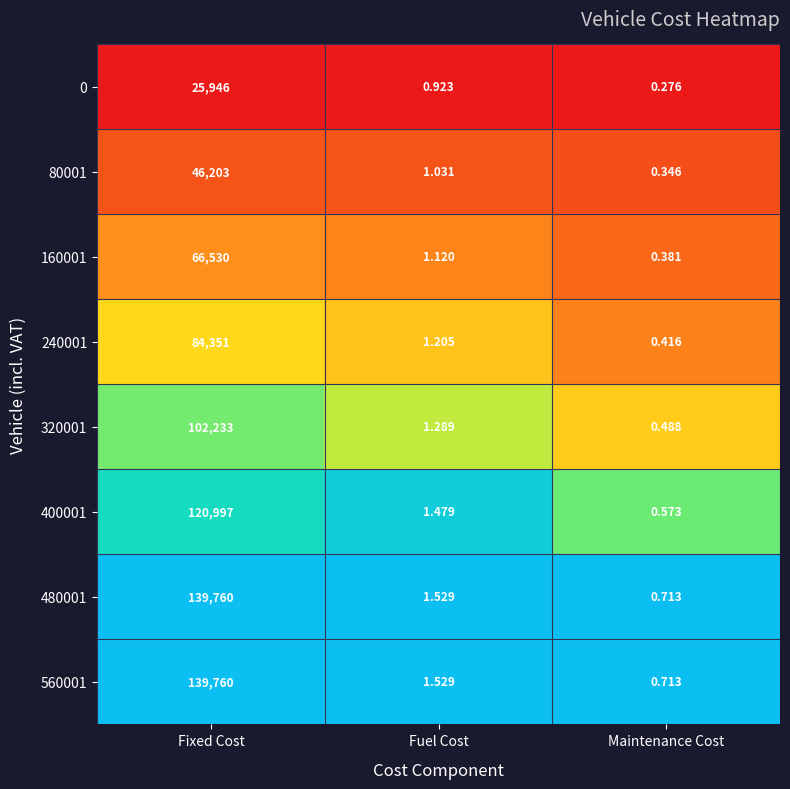

Is the value of 560001 at Fixed Cost greater than the value of 240001 at Fuel Cost?

Yes